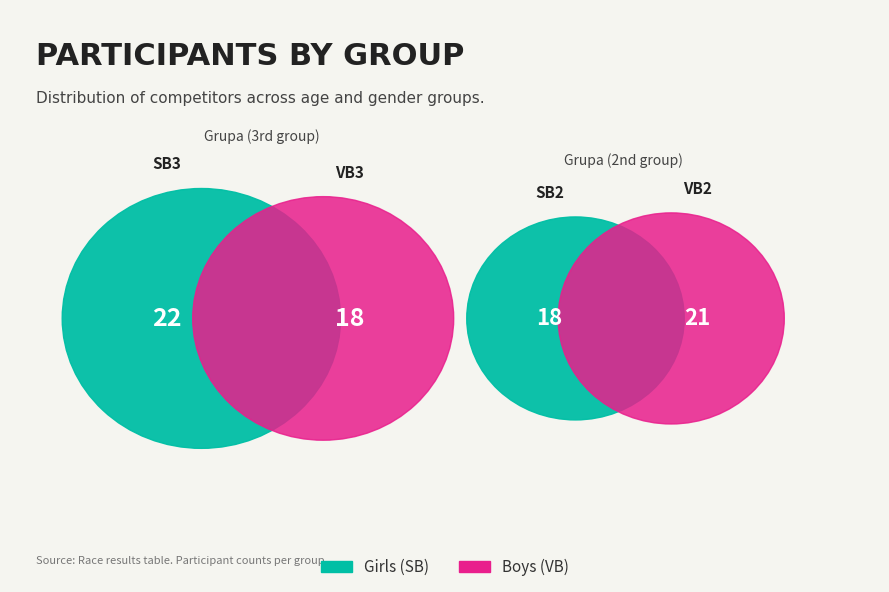

Is it true that VB3 is 8% of the pie?

False